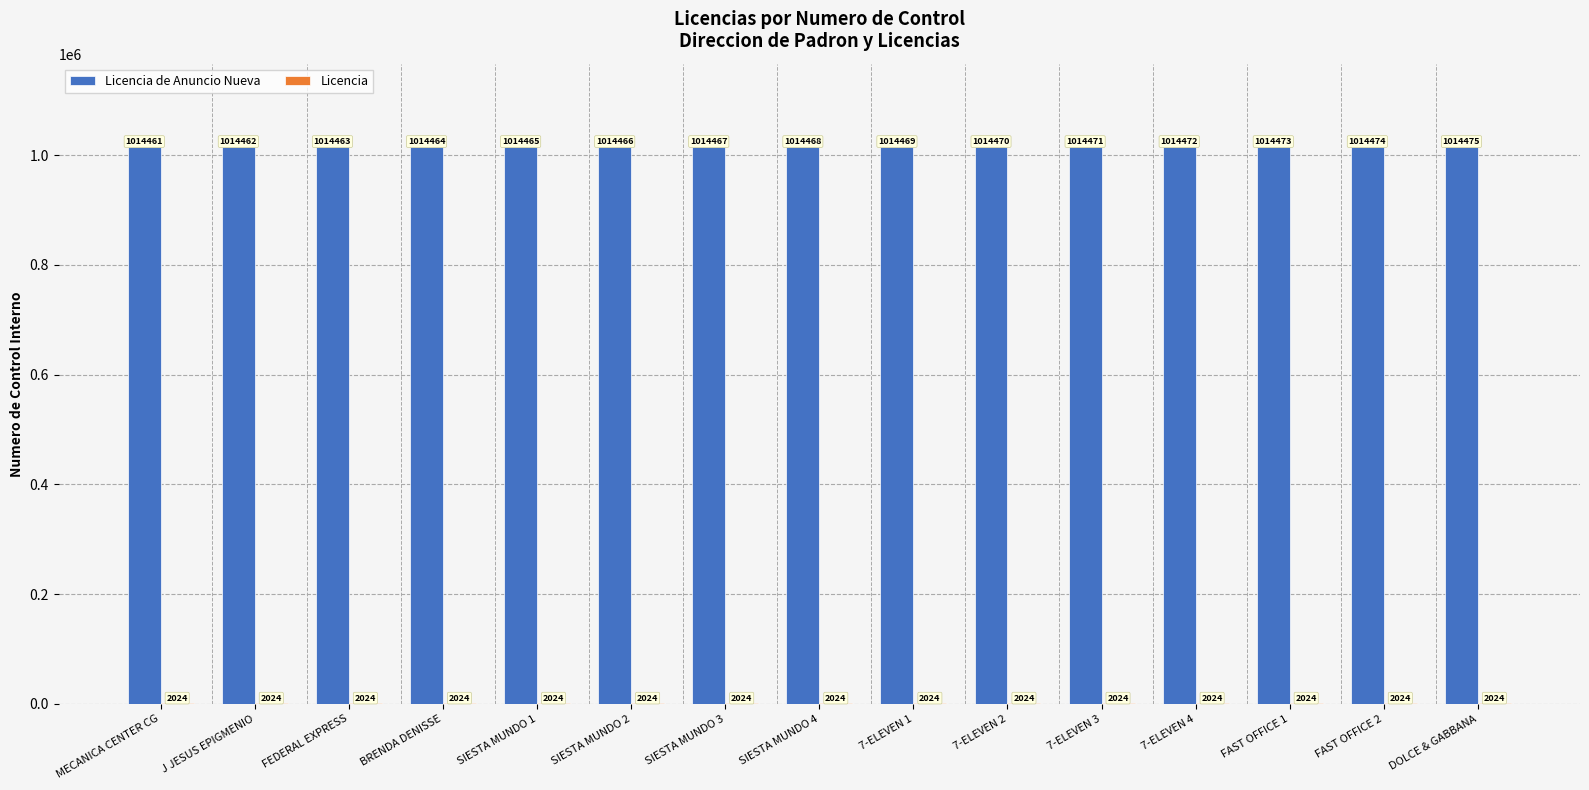

At which category is the sum across all series the highest?

DOLCE & GABBANA